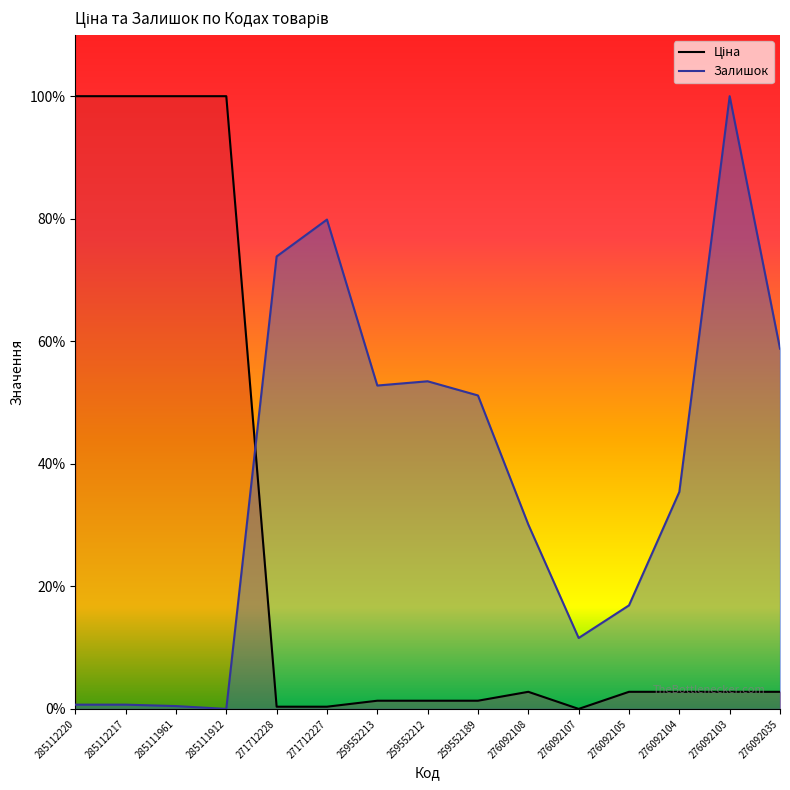

Rank the series by their maximum value, from highest to lowest.

Ціна, Залишок